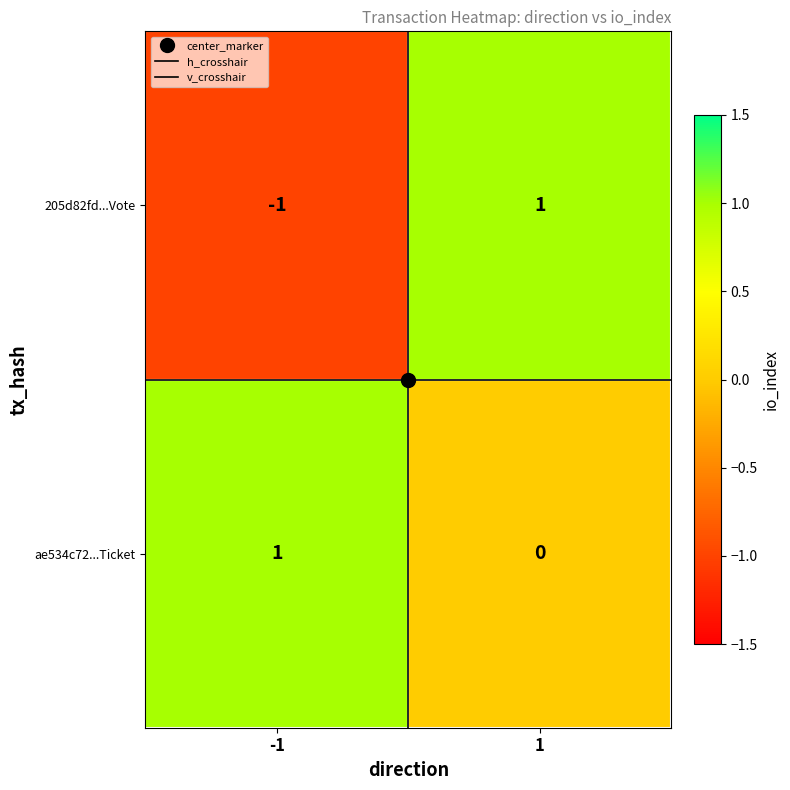

Which series has the largest total across all categories?

ae534c72...Ticket